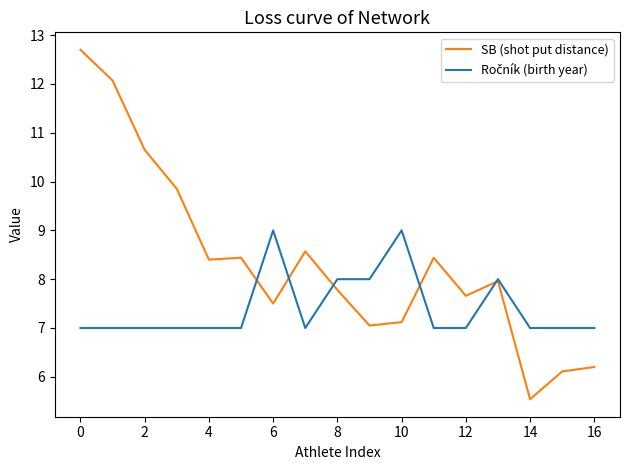

Which series has the largest range (max minus min)?

SB (shot put distance)